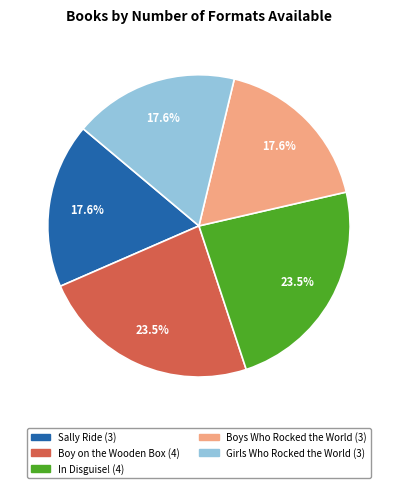

Is there any slice that represents more than half of the pie?

No